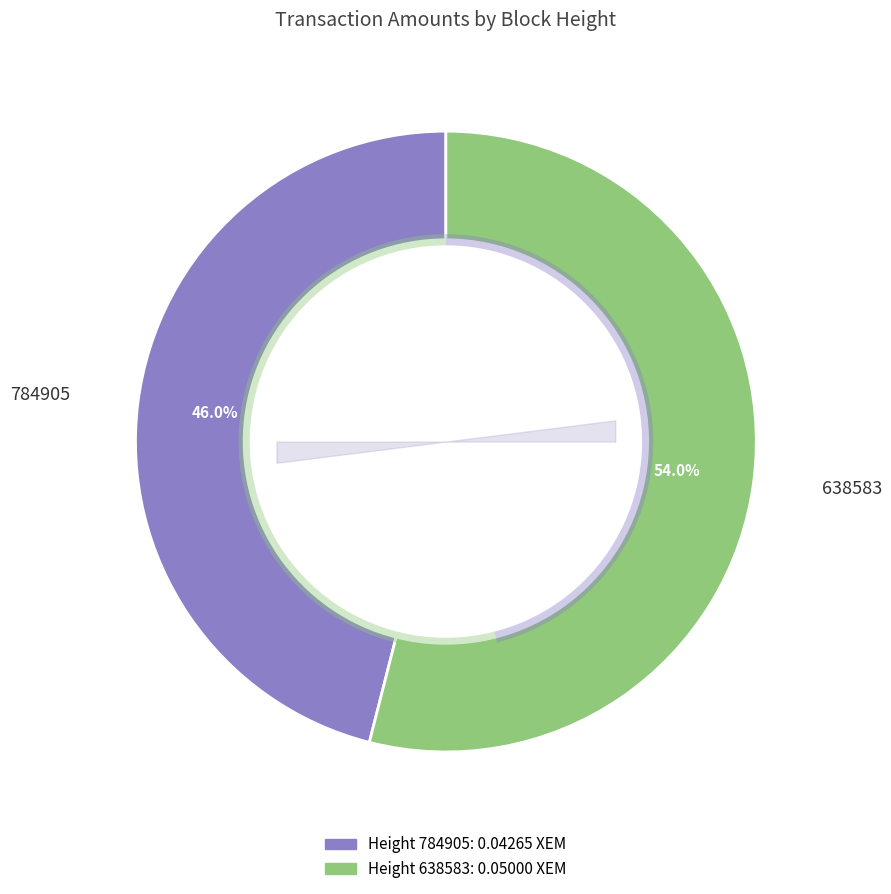

How many segments does this pie chart have?

2